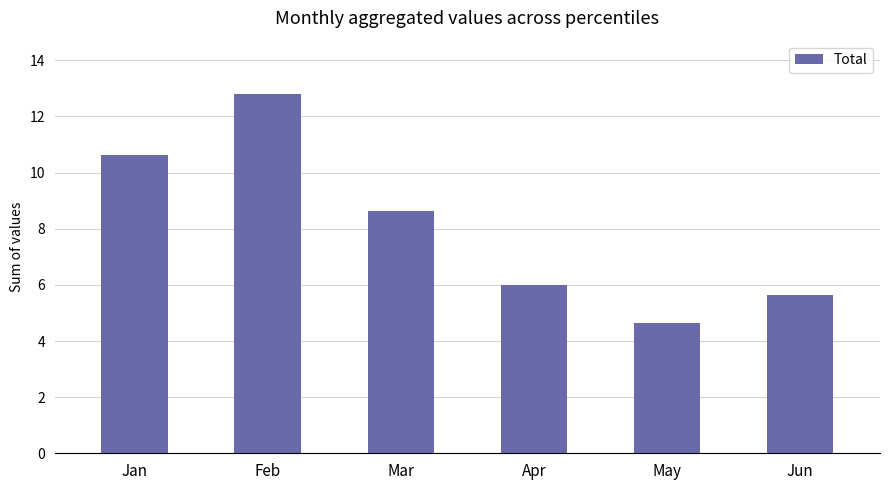

What is the sum of the values at May and Jun?

10.3